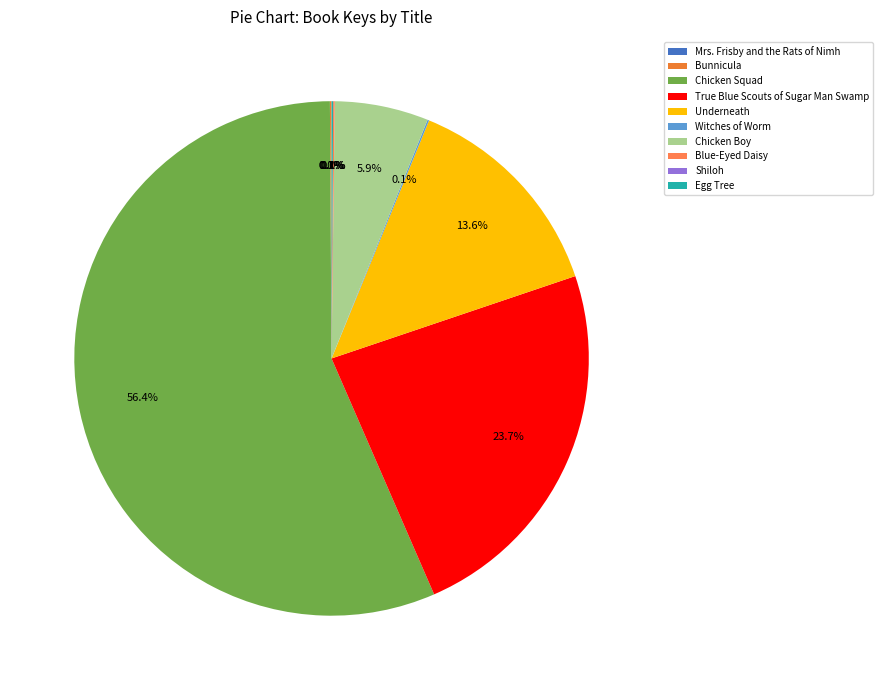

How much of the chart is everything except Underneath?

86.4%